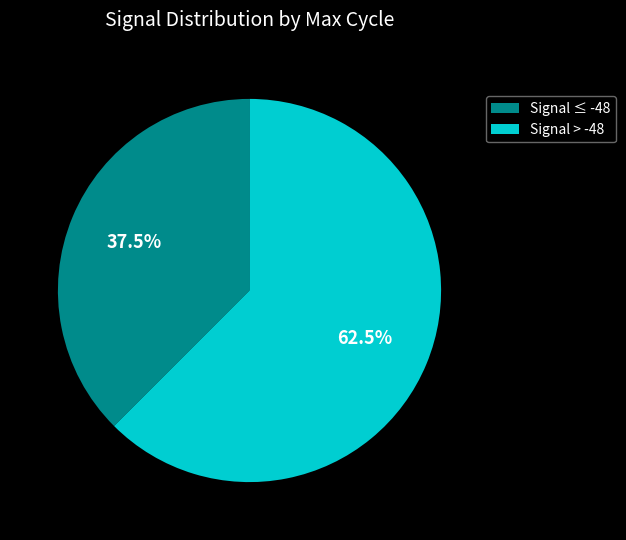

Which slice is the smallest?

Signal ≤ -48